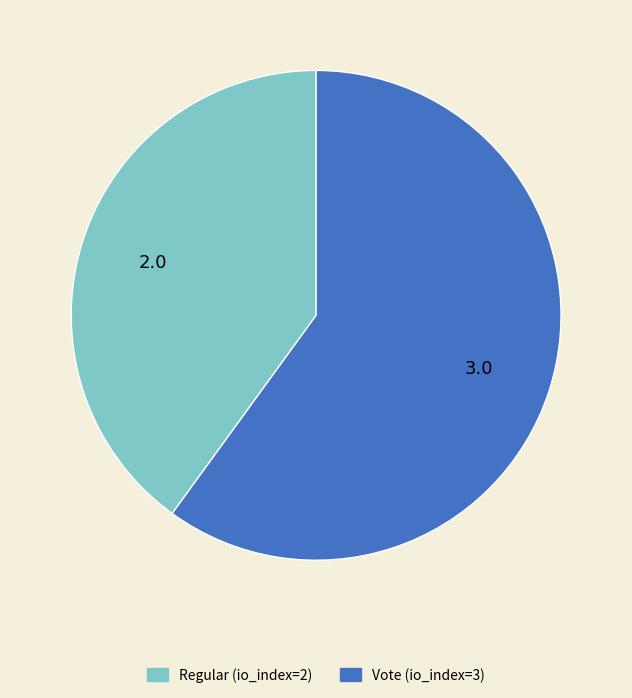

Which category has the biggest portion of the pie?

Vote (io_index=3)